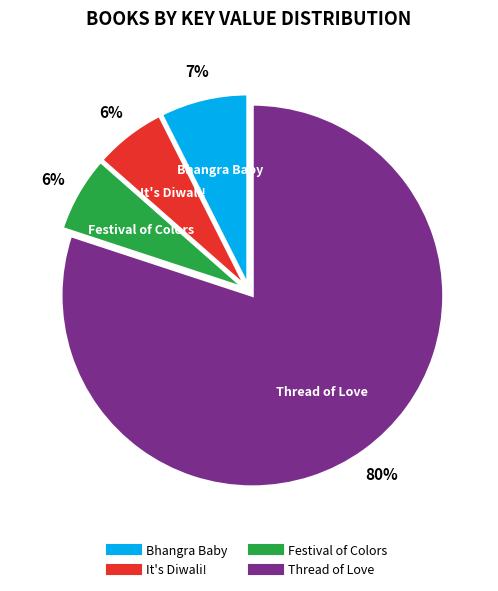

What percentage is the It's Diwali! slice, to the nearest percent?

6%